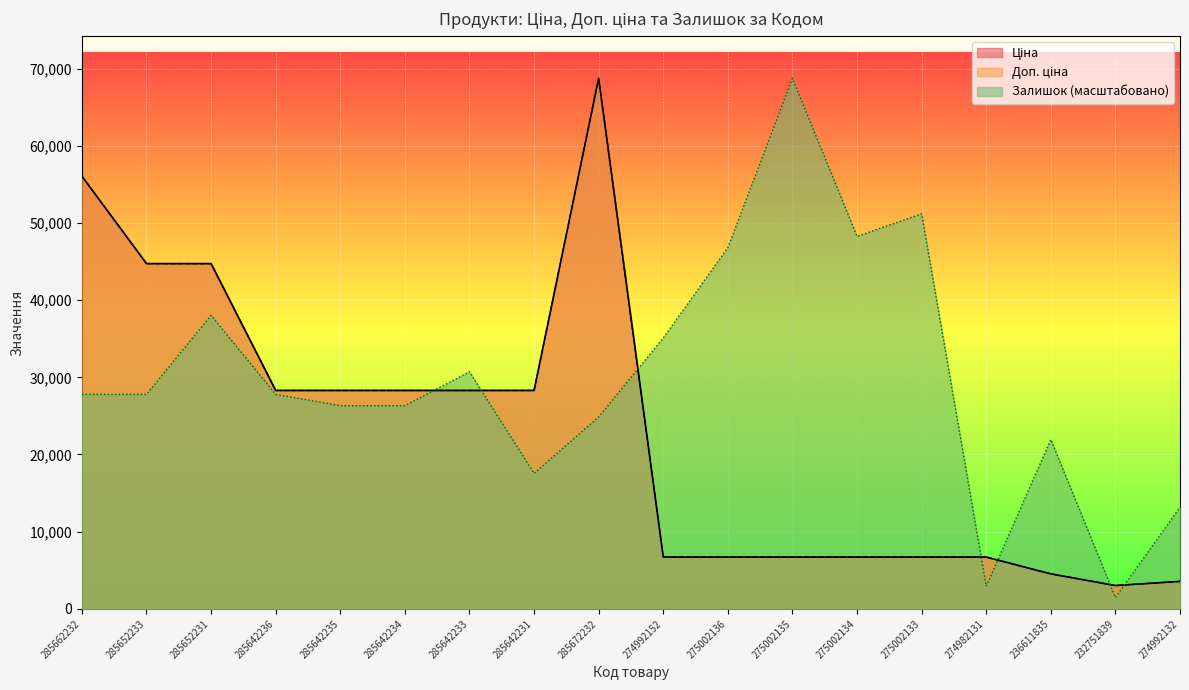

What position from the left is 285652231?

3